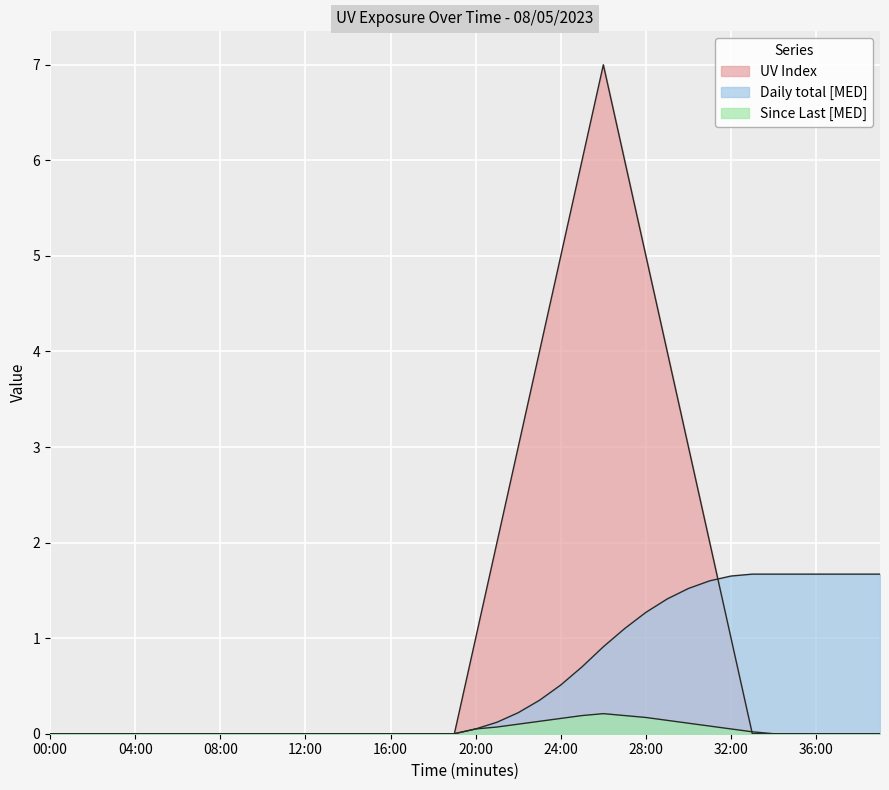

How many interior local peaks does the Since Last [MED] series have?

1